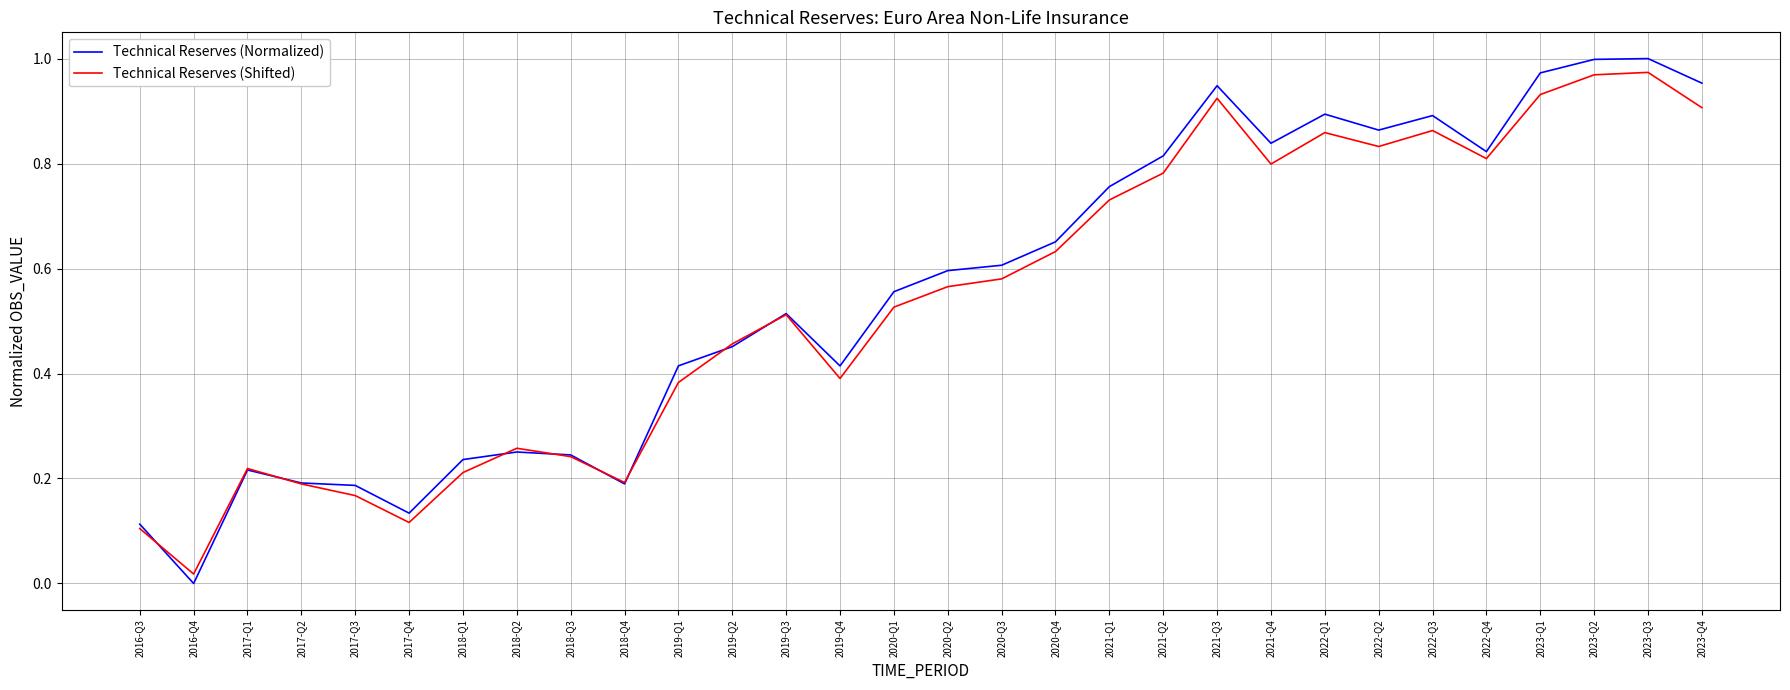

True or false: Technical Reserves (Shifted) and Technical Reserves (Normalized) cross at least once.

True